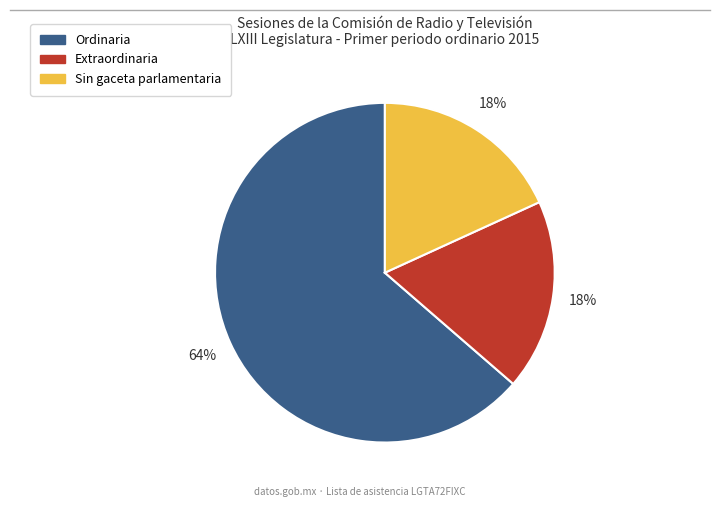

To the nearest percent, what is the average slice percentage?

33%